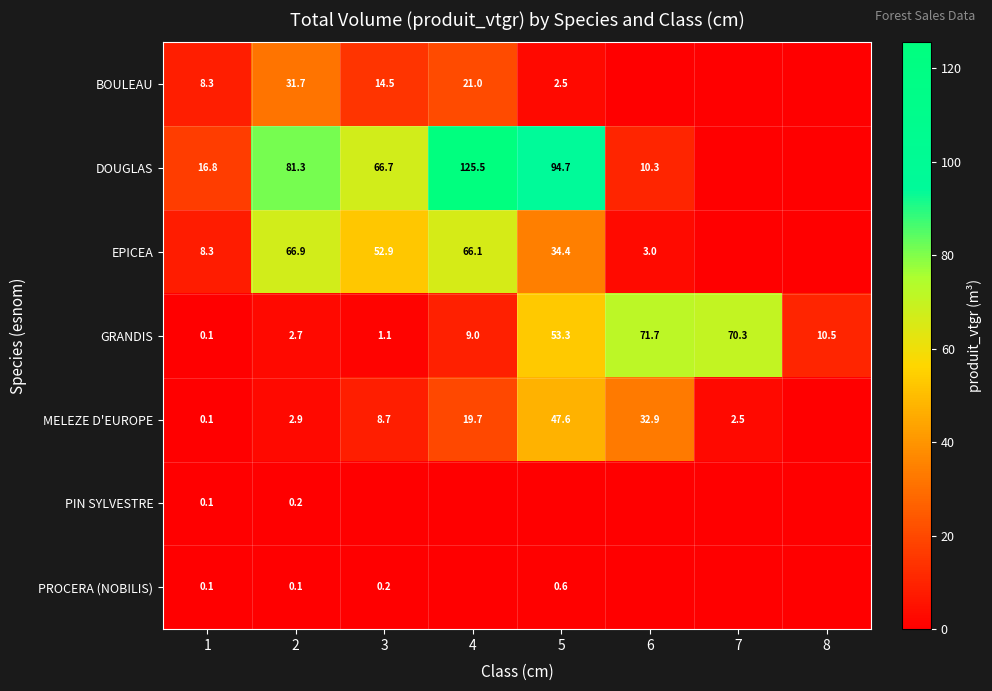

At which category is the sum across all series the highest?

4